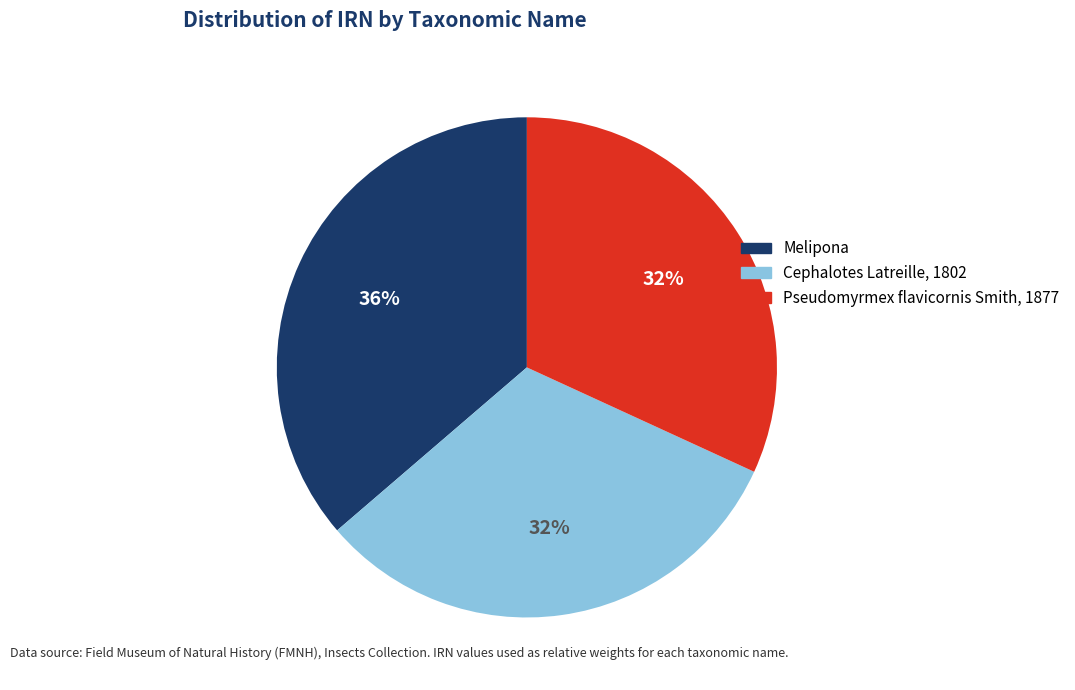

What is the ratio of the value at Melipona to the value at Cephalotes Latreille, 1802?

1.1